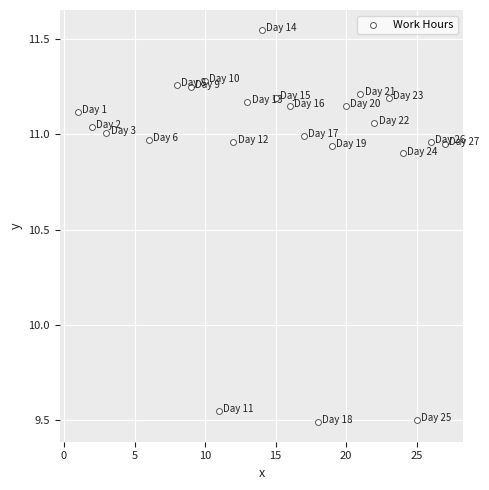

What is the range of Y values (max minus min)?

2.1